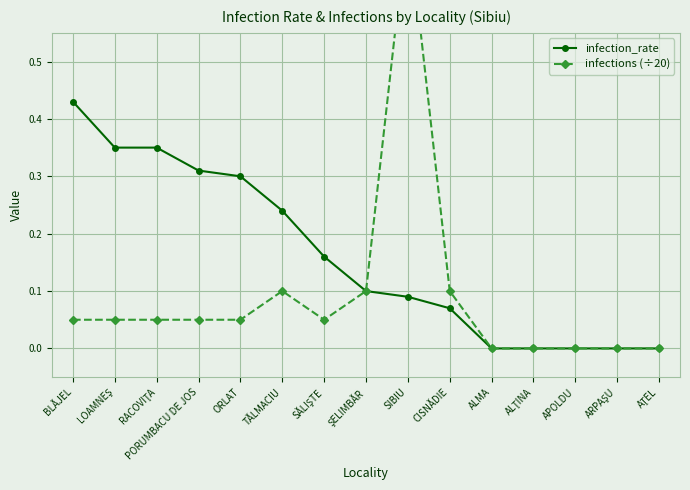

True or false: infections (÷20) and infection_rate cross at least once.

False